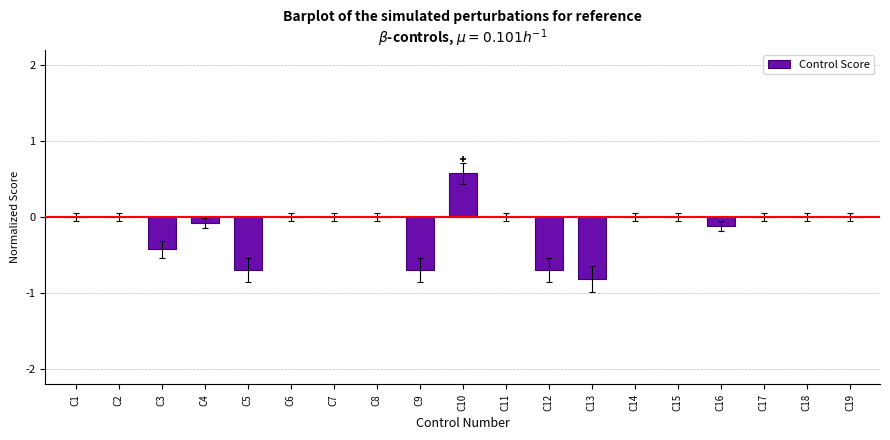

How many categories are shown in the chart?

19